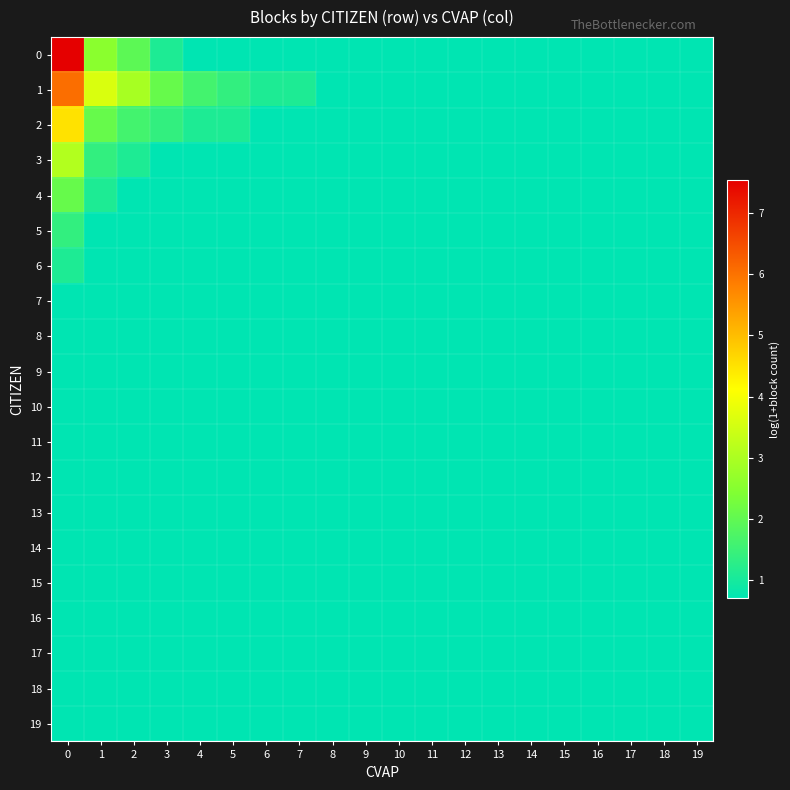

At how many categories does at least one series exceed 5?

1